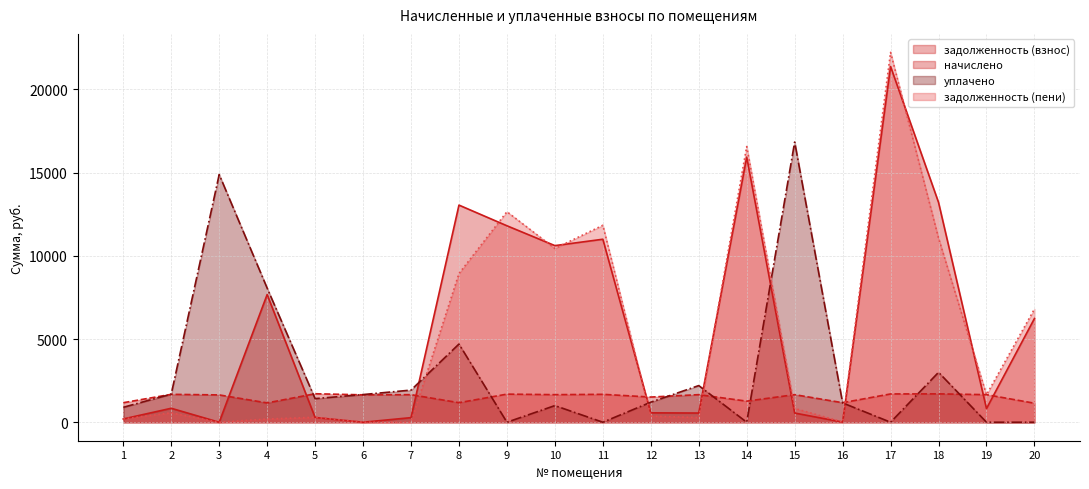

What is the value of the уплачено point at the 4th from the left?

8062.8